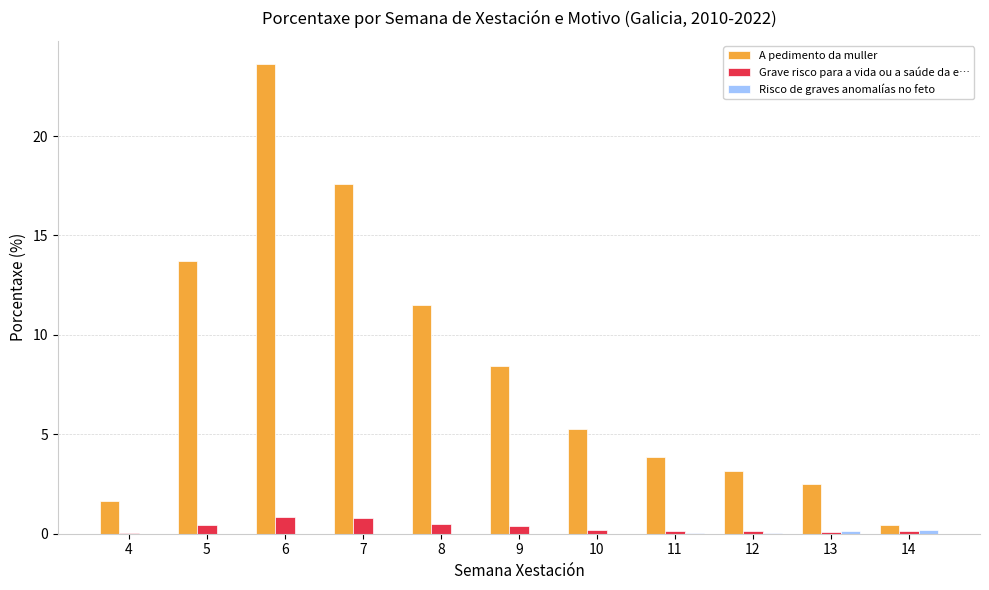

What is the total value across all series at 8?

12.0